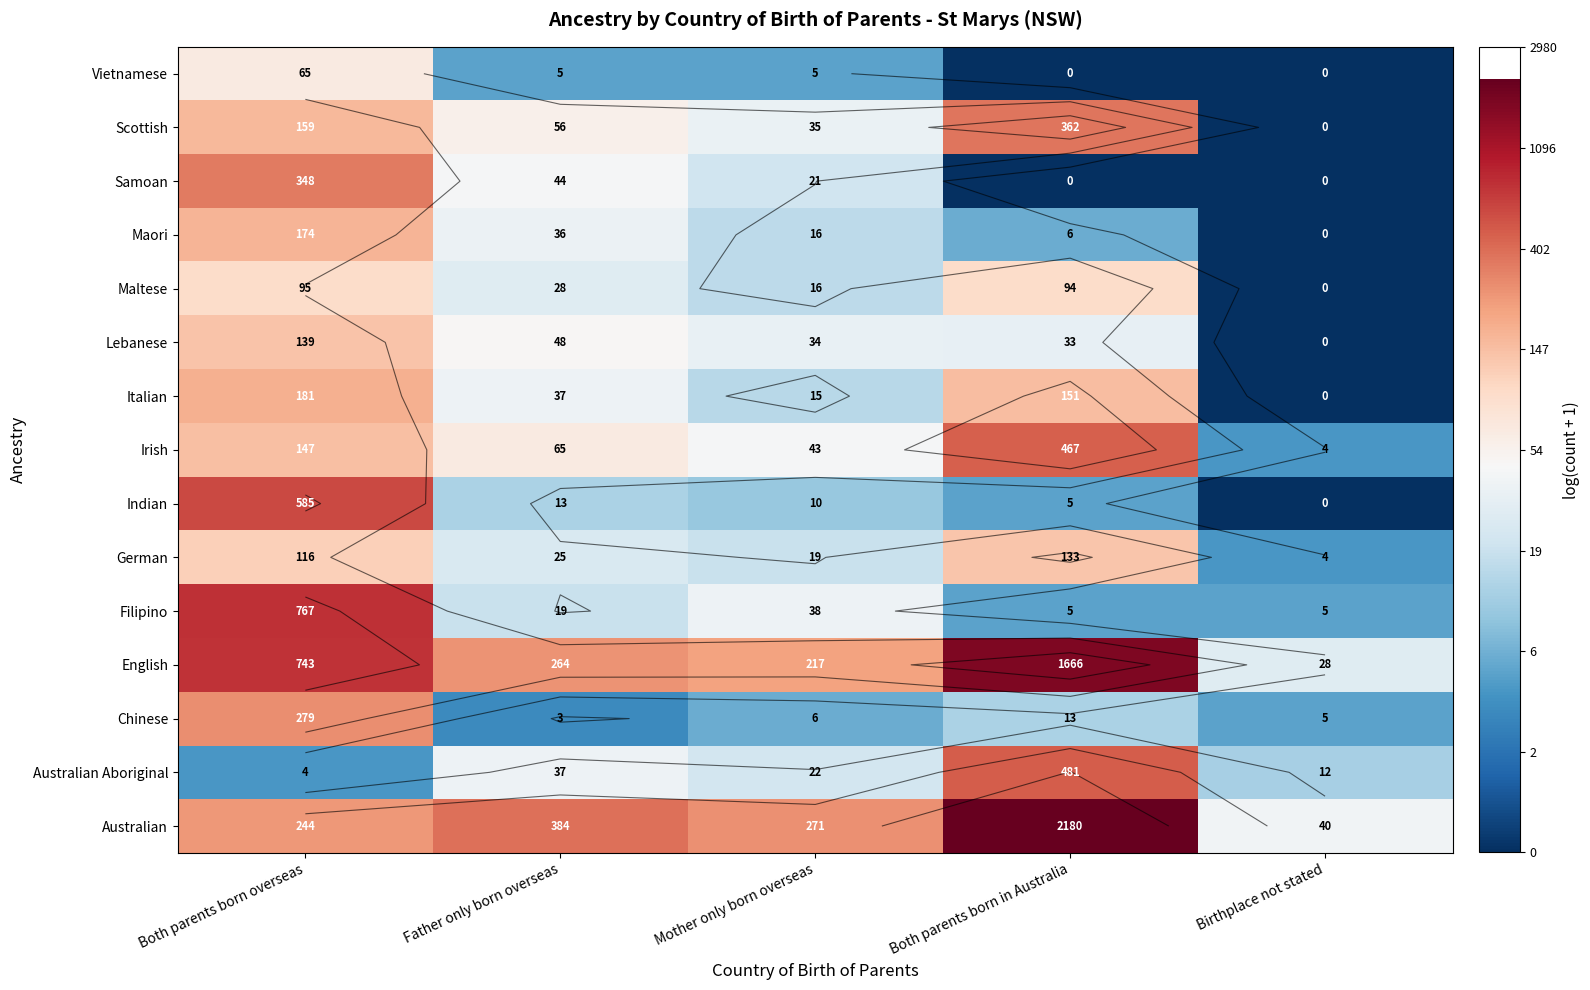

Where does the Italian series first go above 3?

Both parents born overseas